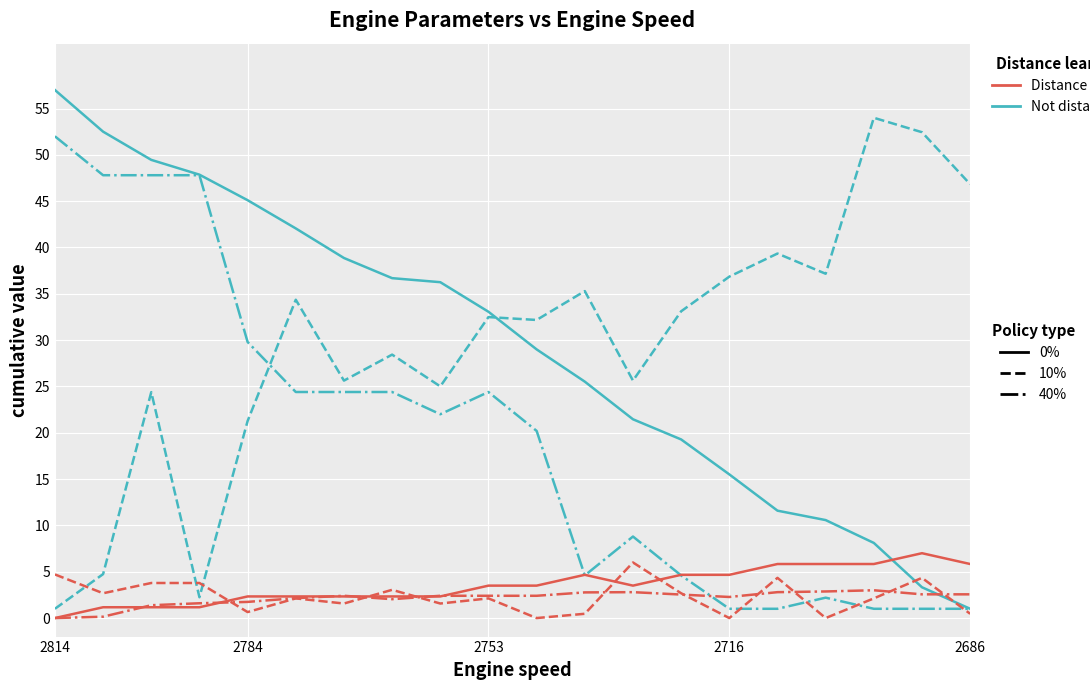

What is the maximum value shown in the chart?

57.0